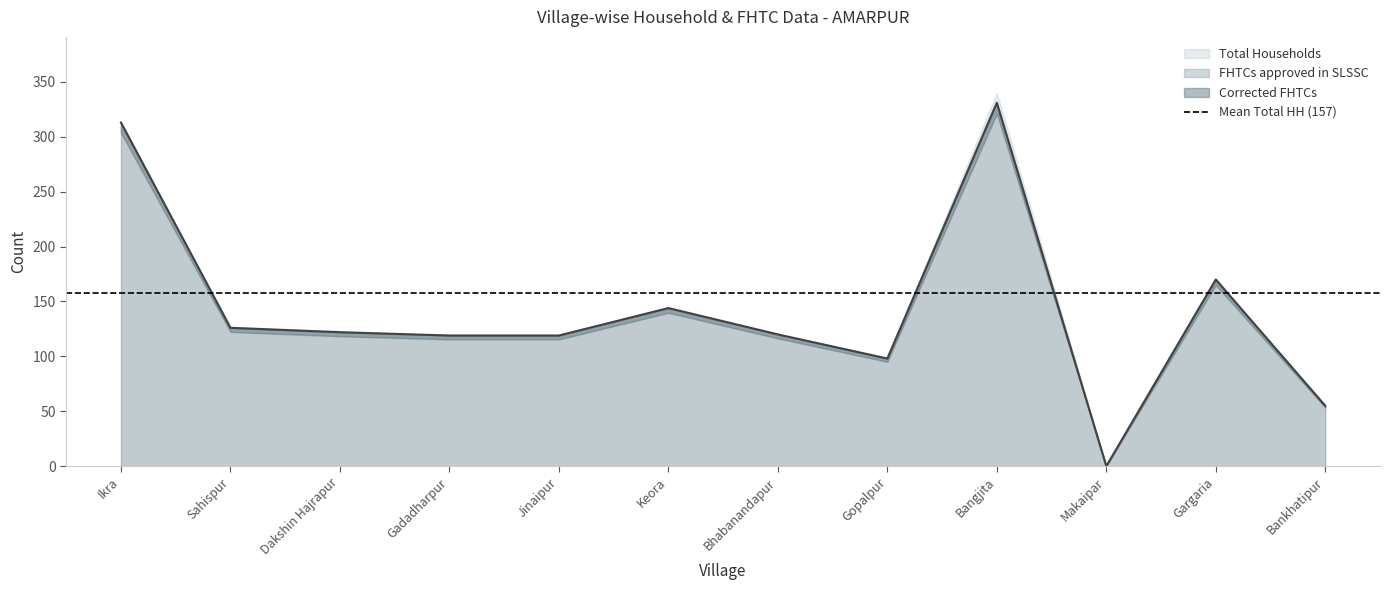

Which series has the largest total across all categories?

Total Households